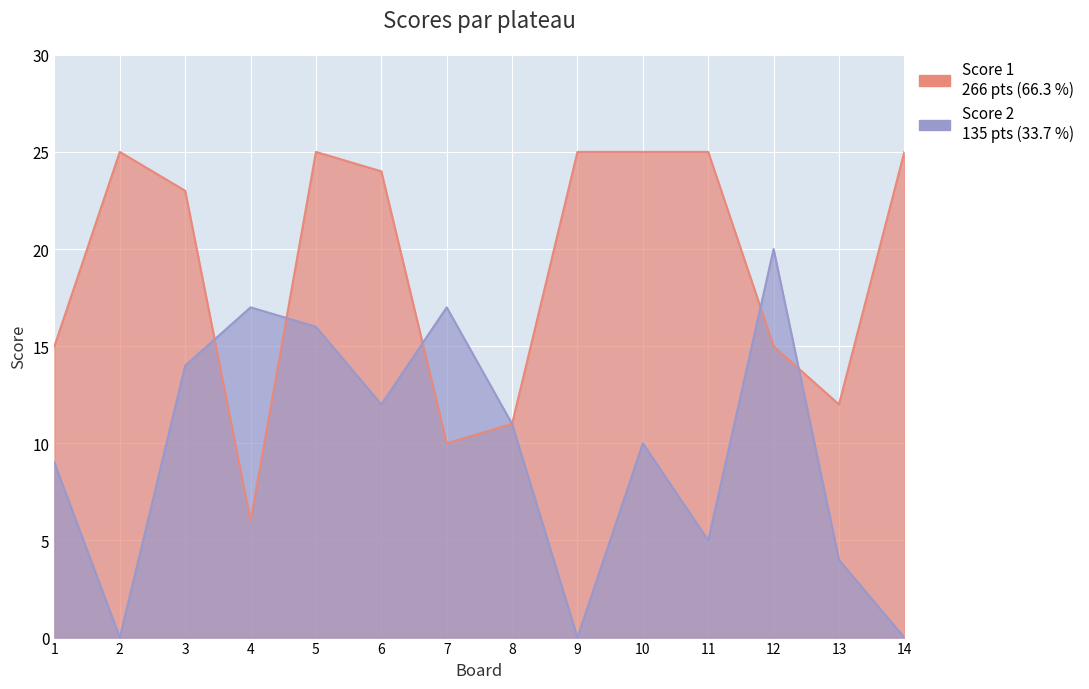

Reading left to right, list all the values displayed in this chart.

Score 1: 1=15	2=25	3=23	4=6	5=25	6=24	7=10	8=11	9=25	10=25	11=25	12=15	13=12	14=25
Score 2: 1=9	2=0	3=14	4=17	5=16	6=12	7=17	8=11	9=0	10=10	11=5	12=20	13=4	14=0